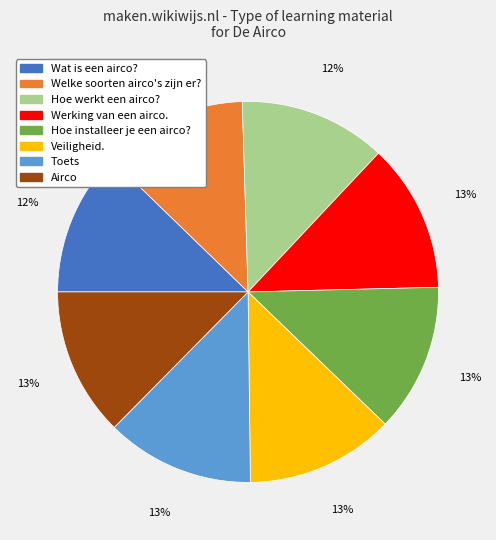

Approximately how many times larger is the value at Werking van een airco. compared to Airco?

1.0